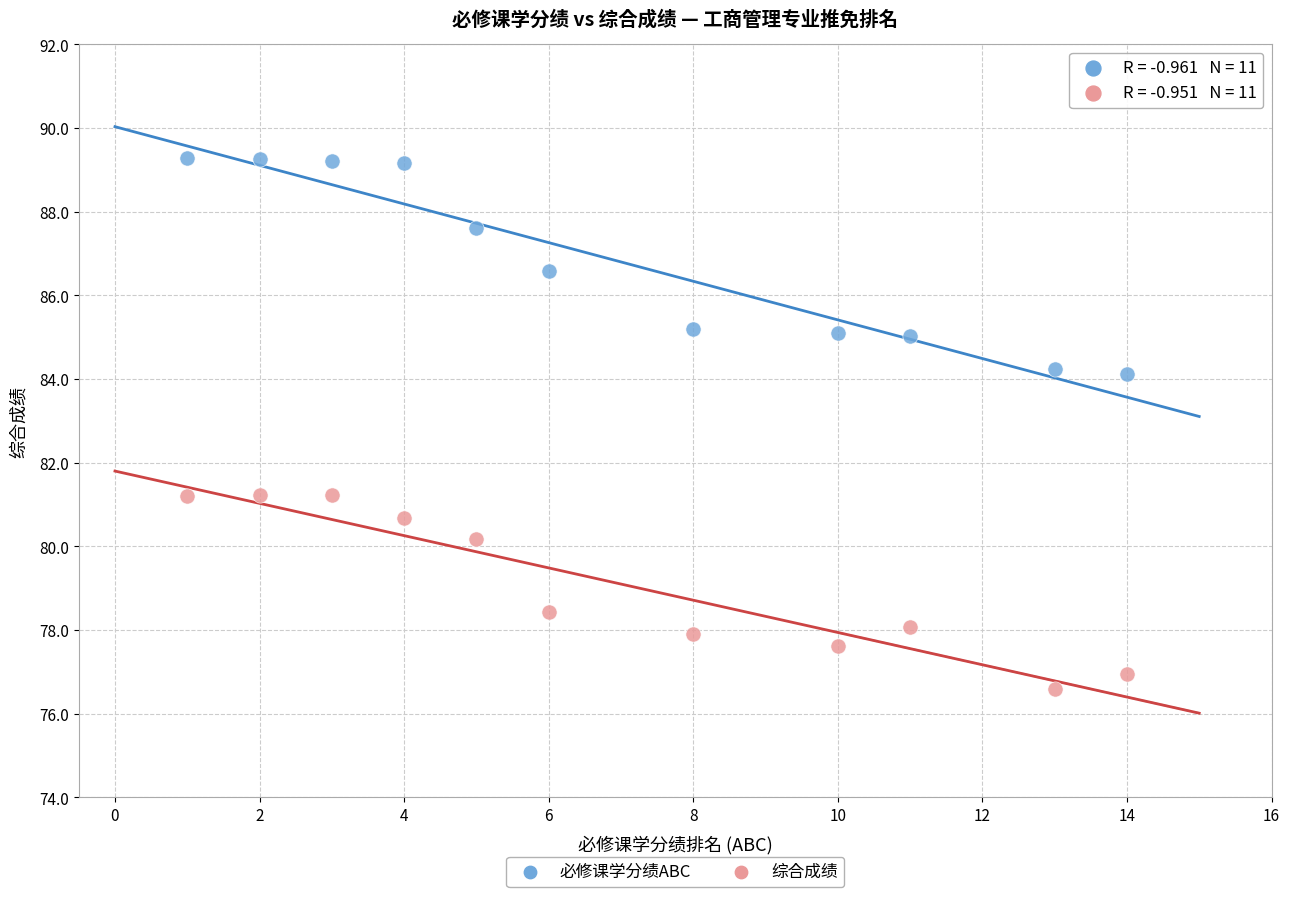

Which series contains the lowest Y value?

综合成绩